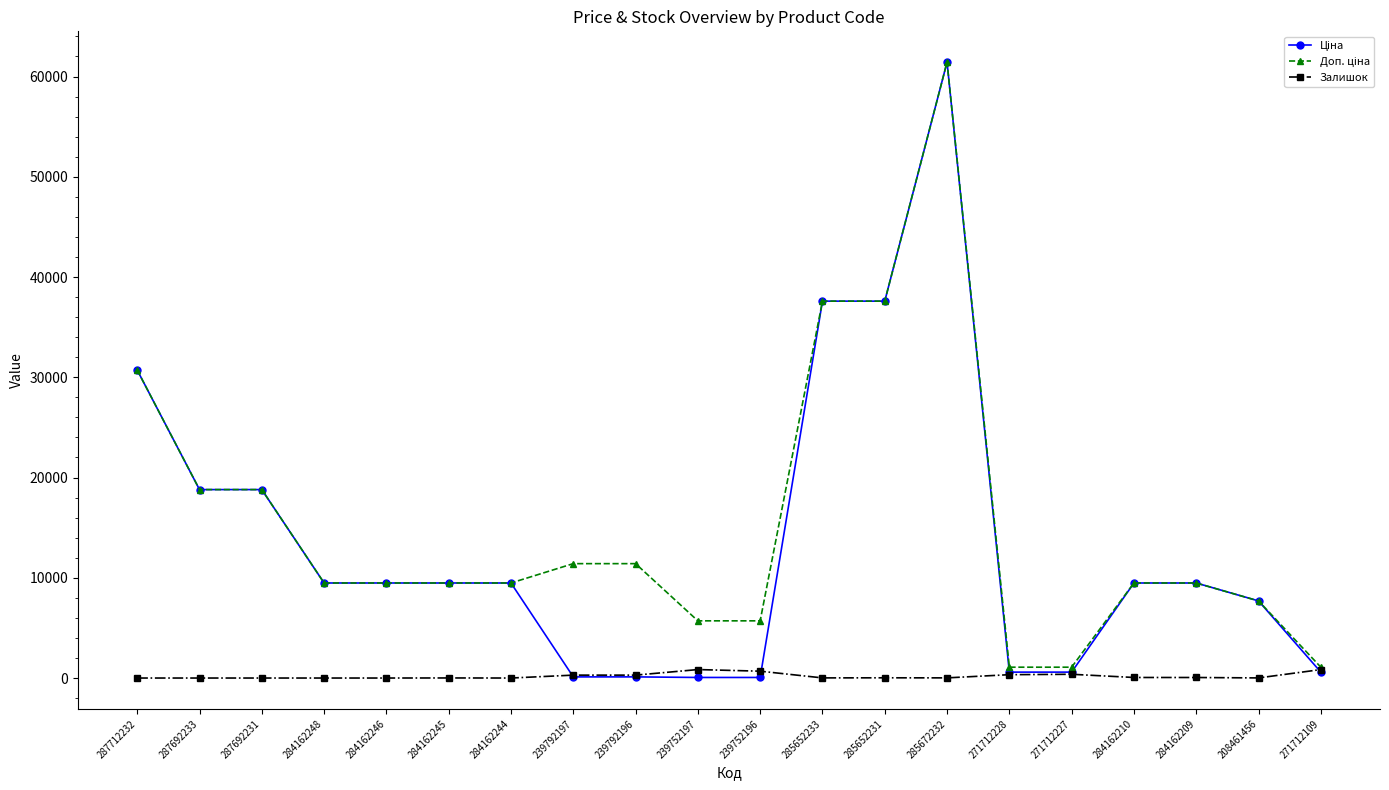

Which category has the highest value across all series?

285672232